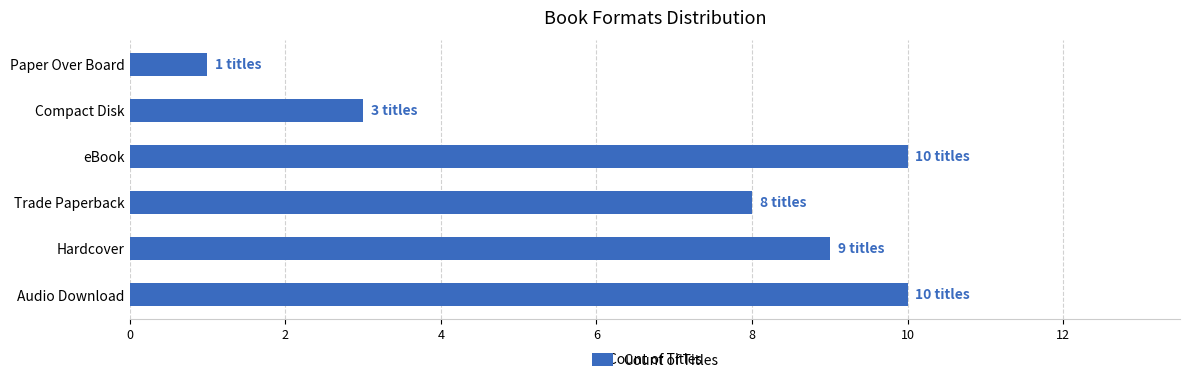

Where is the data nearest to the value 5?

Compact Disk